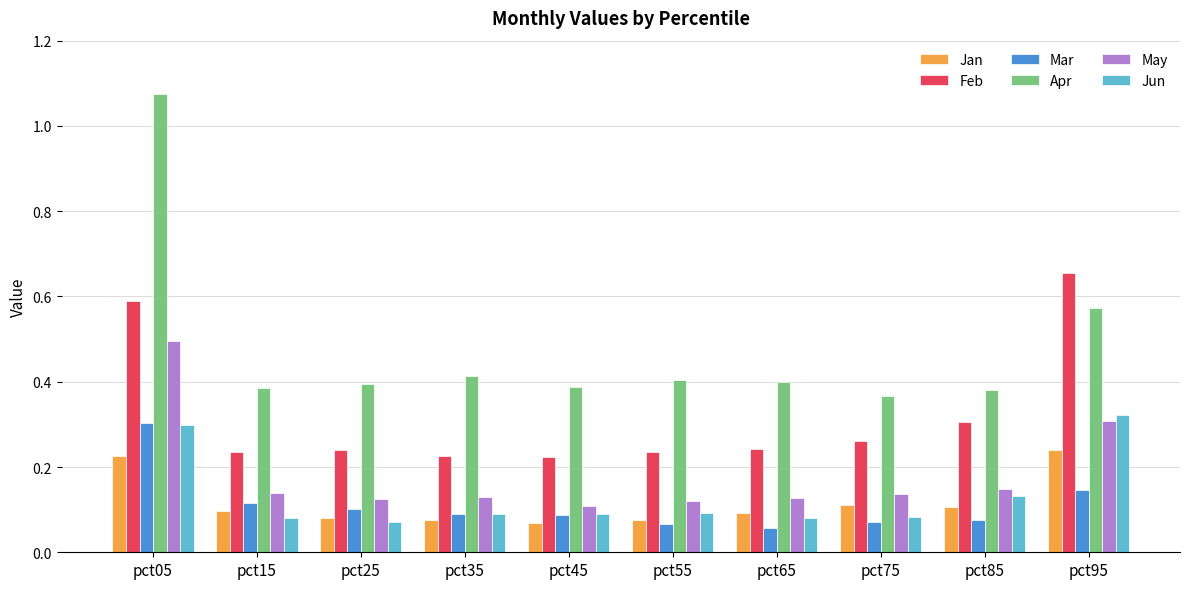

At how many categories does at least one series exceed 0?

10